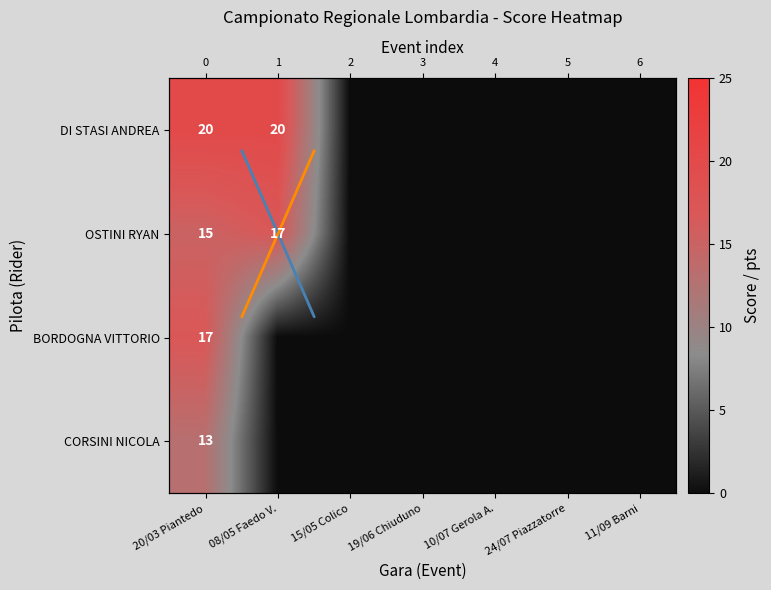

At which category is the sum across all series the highest?

20/03 Piantedo